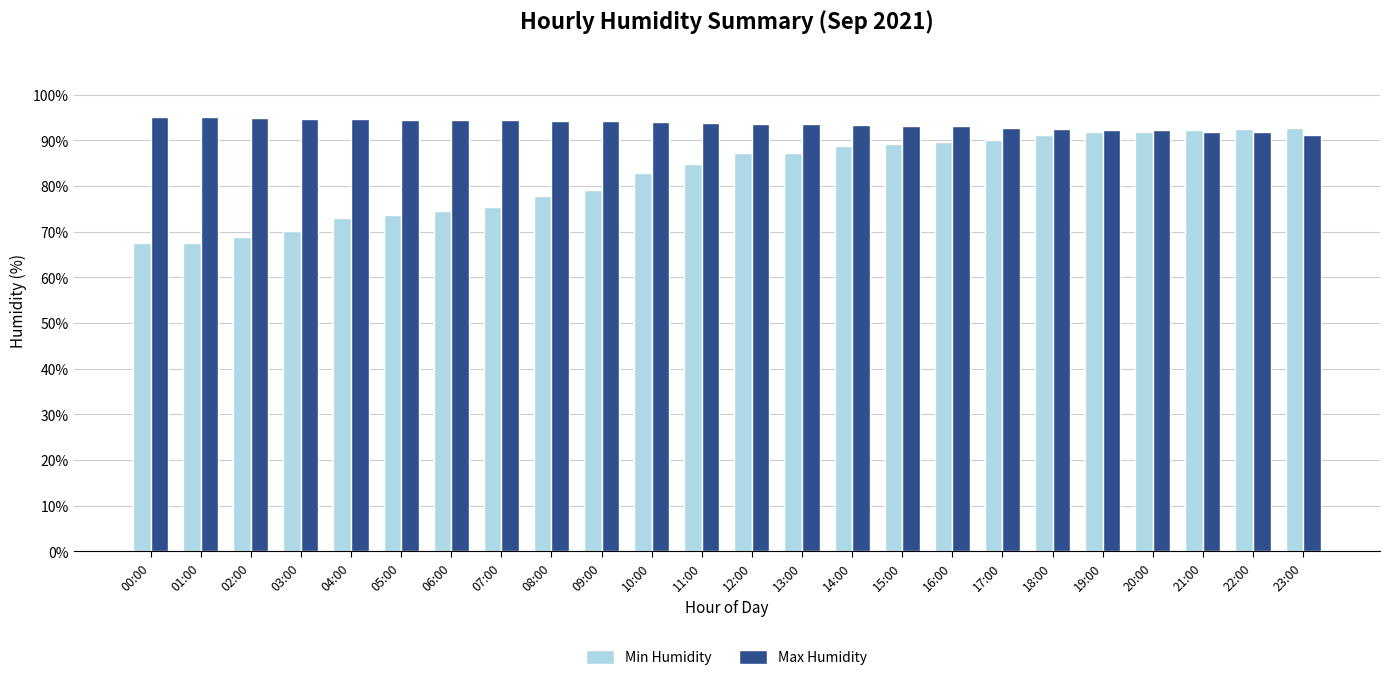

List the series in order of their overall mean, lowest first.

Min Humidity, Max Humidity